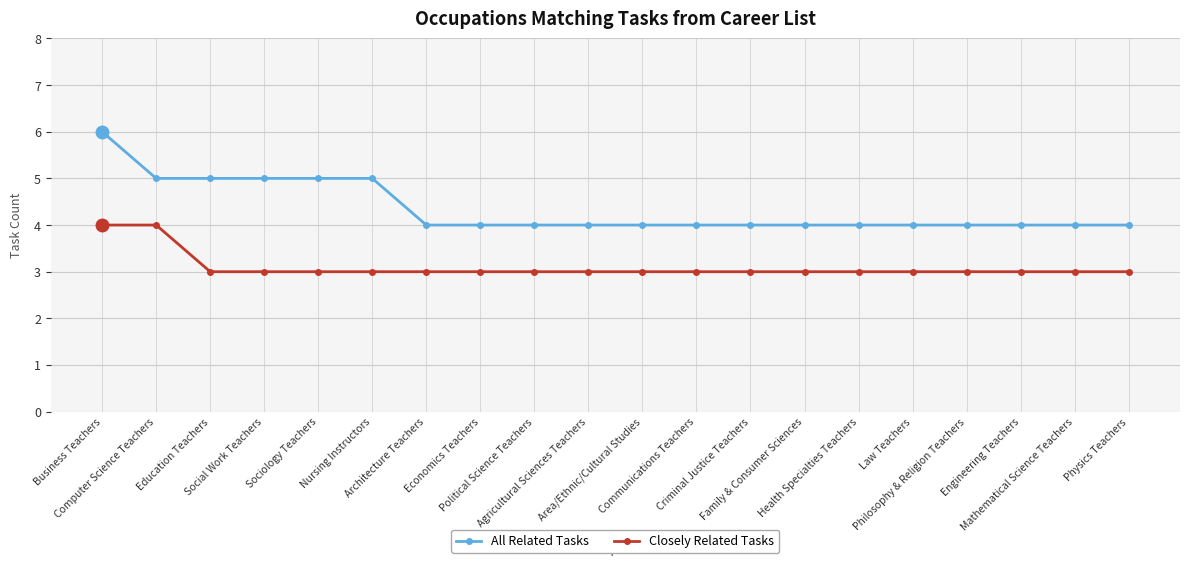

What is the maximum value for Closely Related Tasks?

4